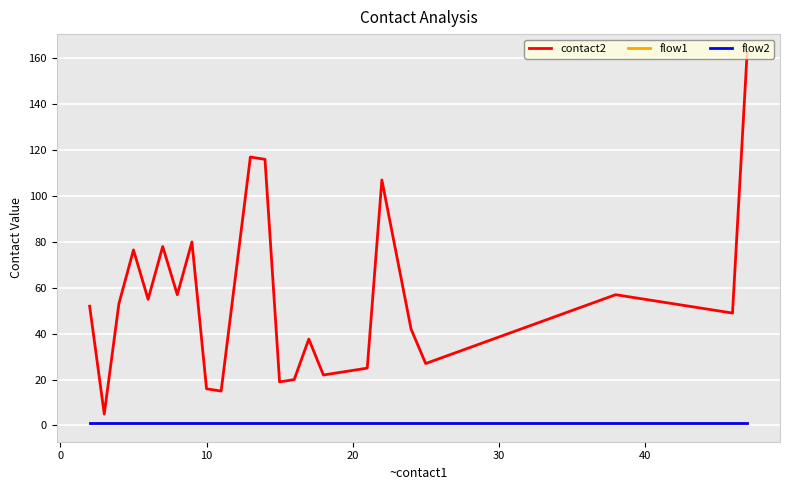

How many interior local peaks does the contact2 series have?

7